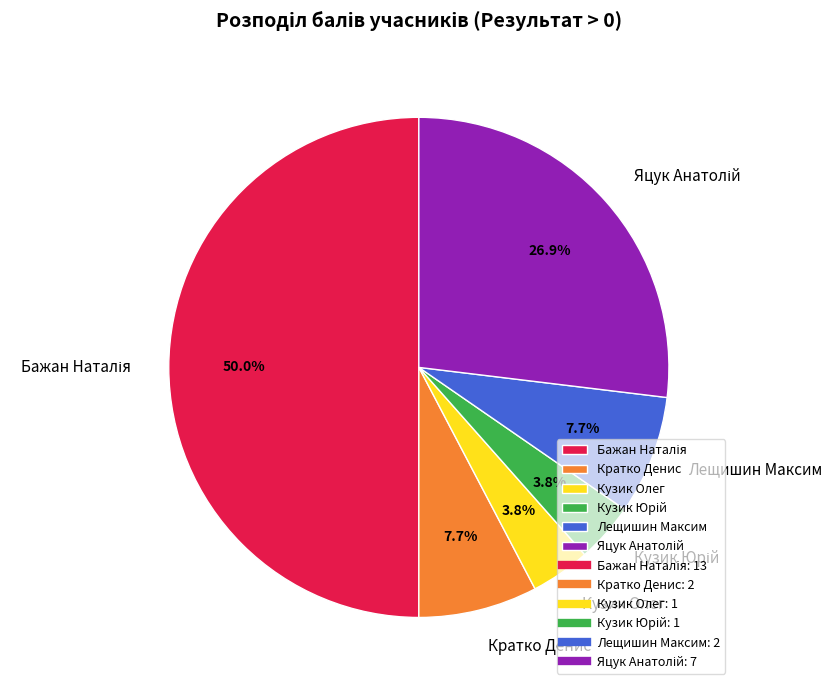

To the nearest percent, what percentage of the pie is Лещишин Максим?

8%